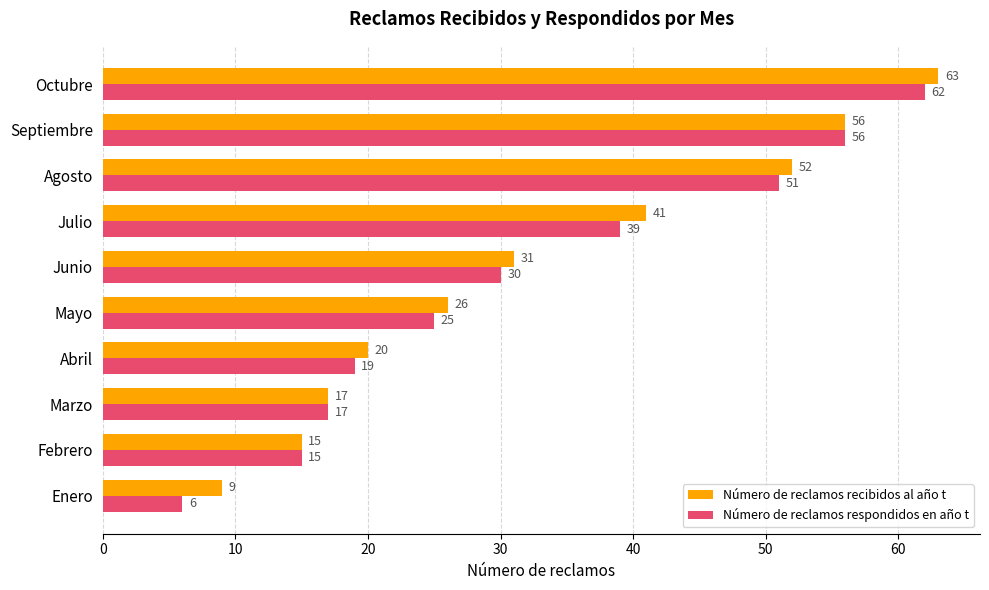

Between Mayo and Septiembre, which series saw the biggest shift?

Número de reclamos respondidos en año t